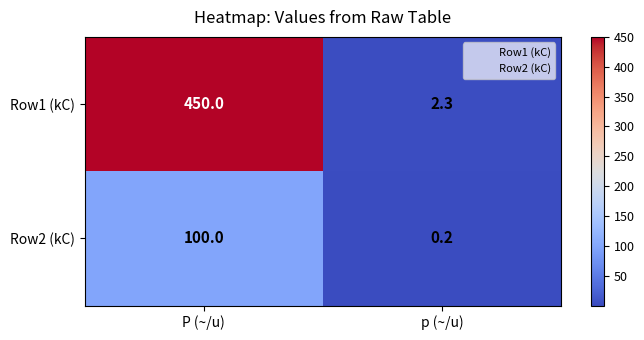

Reading left to right, extract all data points from this chart.

Row1 (kC): 450.0	2.3
Row2 (kC): 100.0	0.2